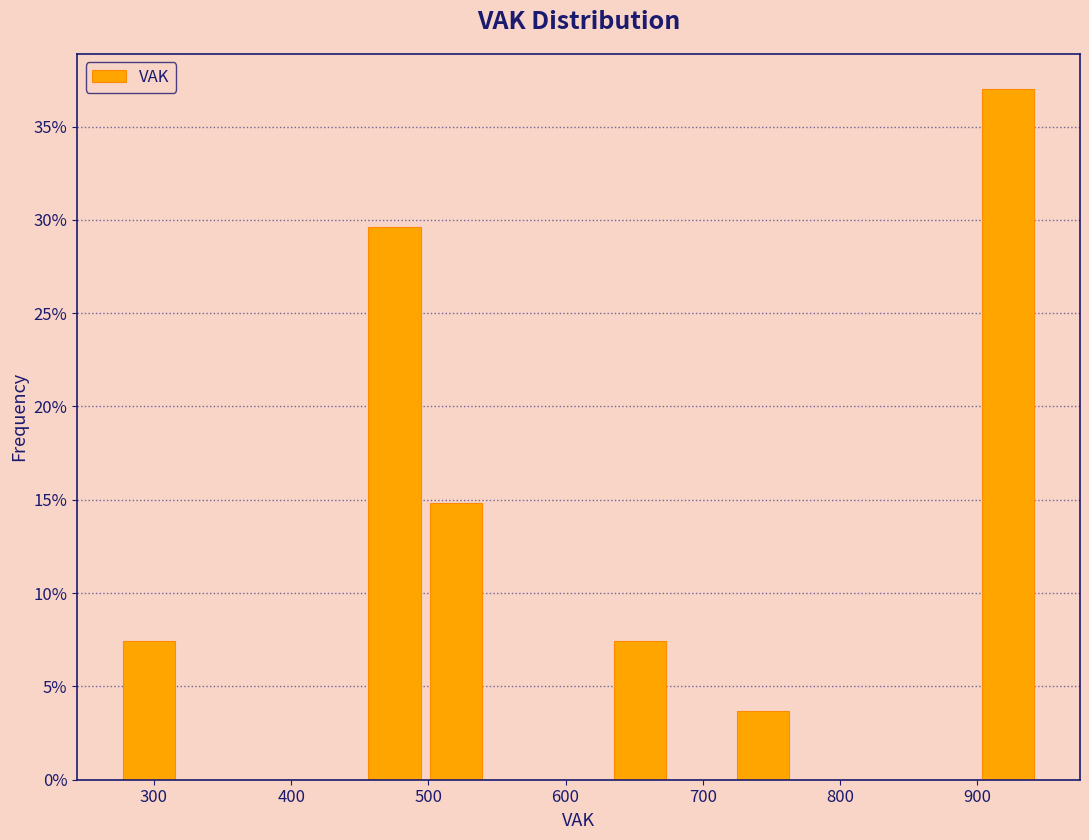

Which range on the x-axis has the tallest bar?

900 to 950